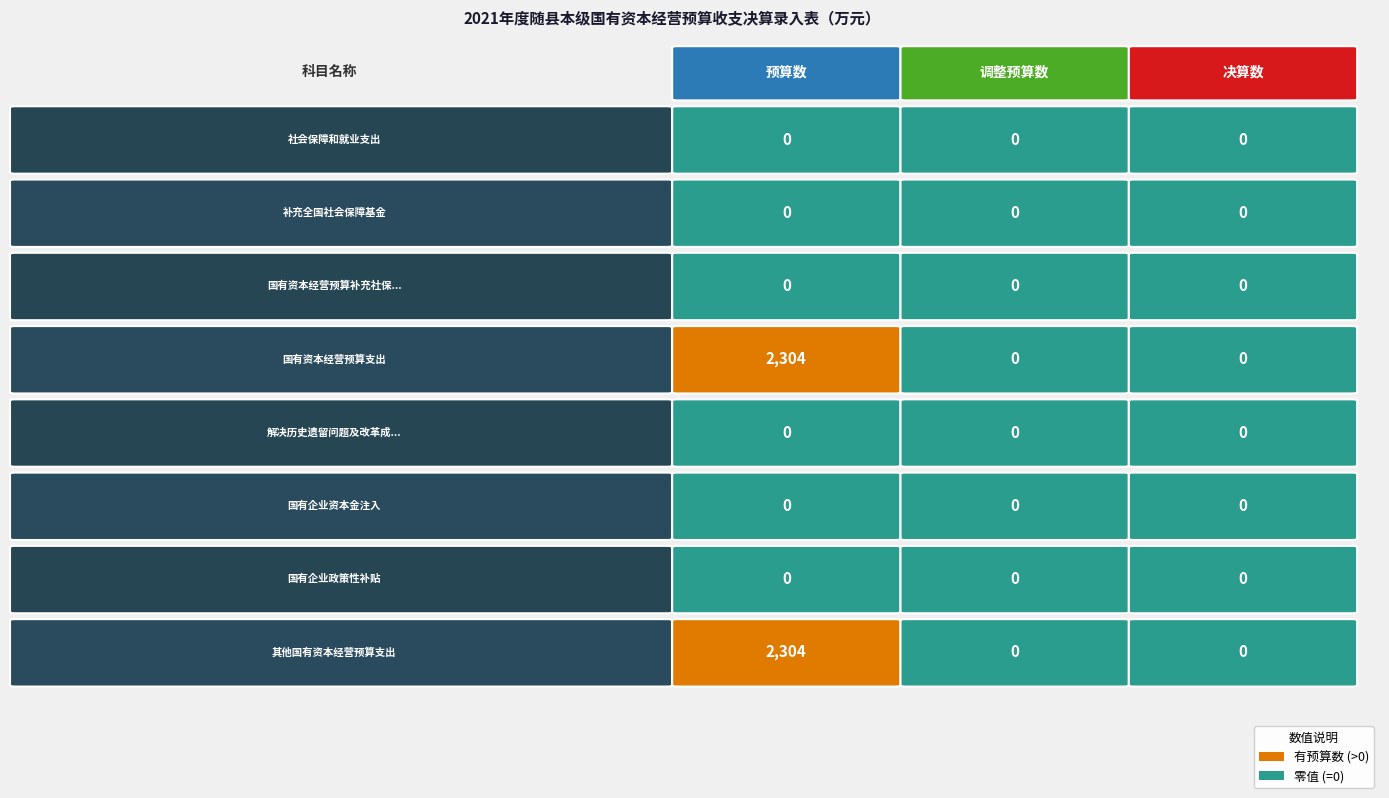

True or false: 其他国有资本经营预算支出 has a value of 0 at 调整预算数.

True